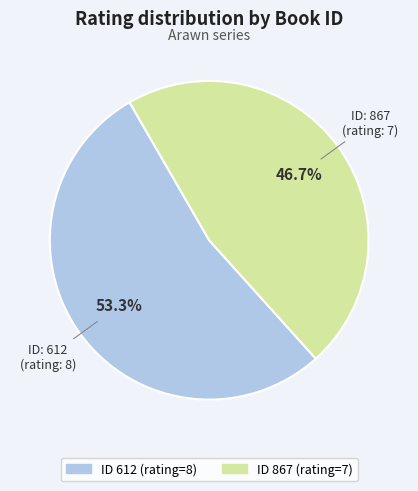

Is there a majority slice in this chart?

Yes